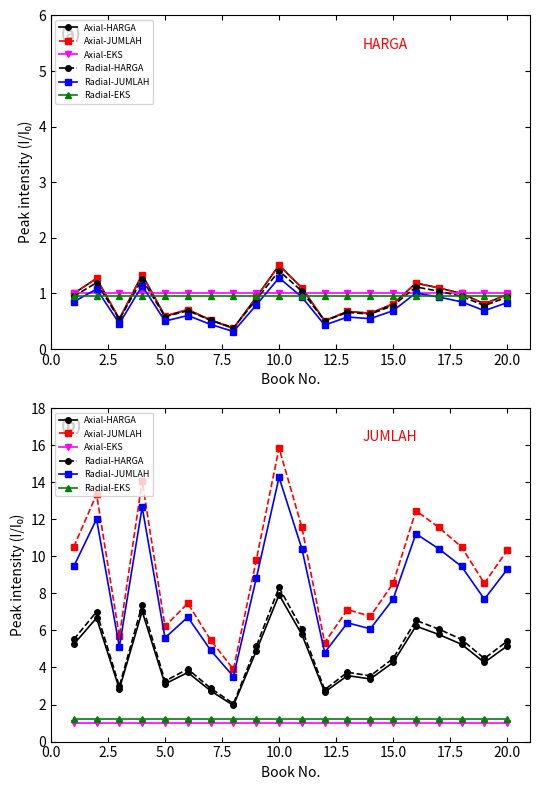

Is it true that Axial-JUMLAH equals 9.1 at 11?

False